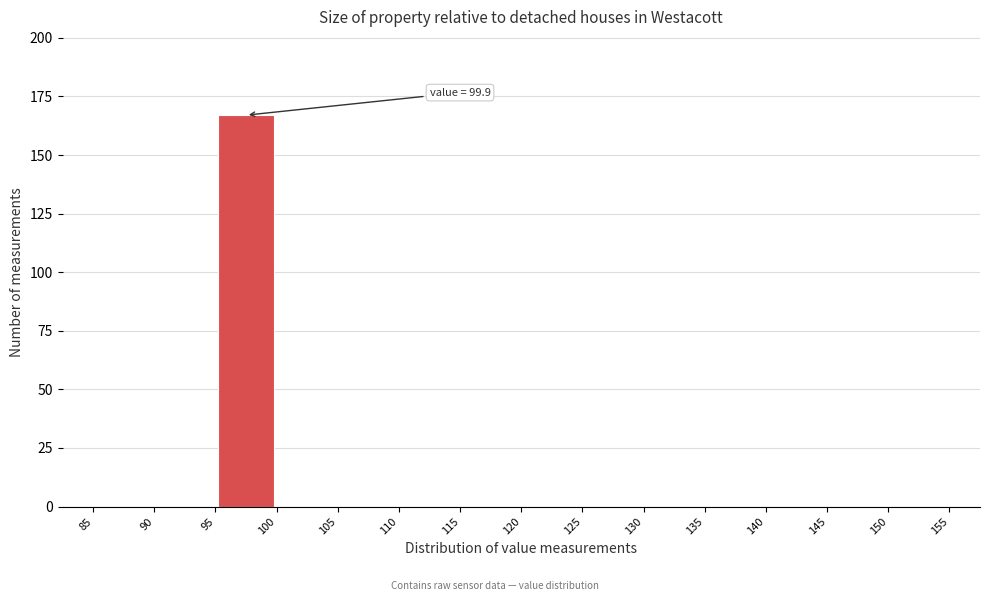

Which range on the x-axis has the tallest bar?

95 to 100